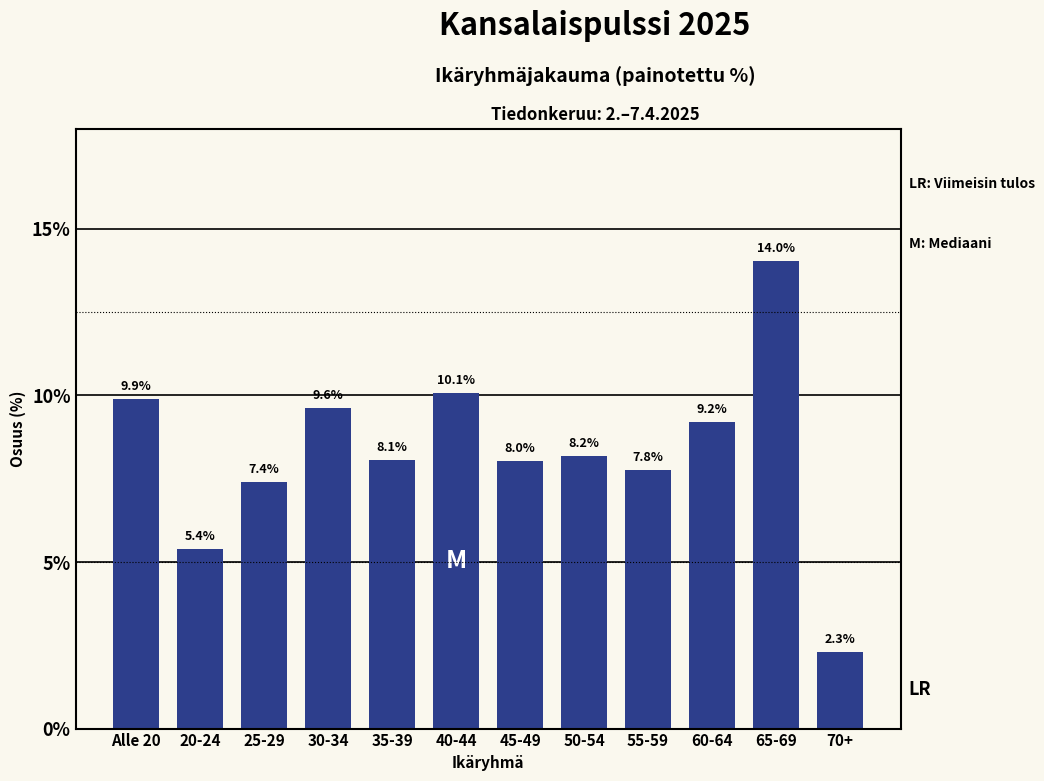

Reading left to right, extract all data points from this chart.

Alle 20=9.9	20-24=5.4	25-29=7.4	30-34=9.6	35-39=8.1	40-44=10.1	45-49=8.0	50-54=8.2	55-59=7.8	60-64=9.2	65-69=14.0	70+=2.3